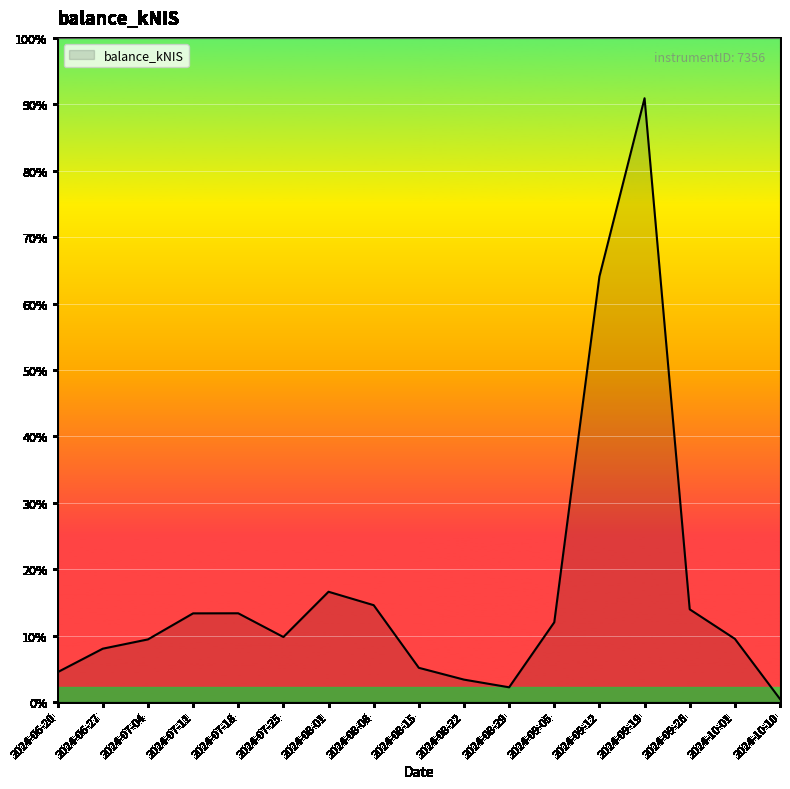

True or false: the data shows 345.2 at 2024-09-12.

False